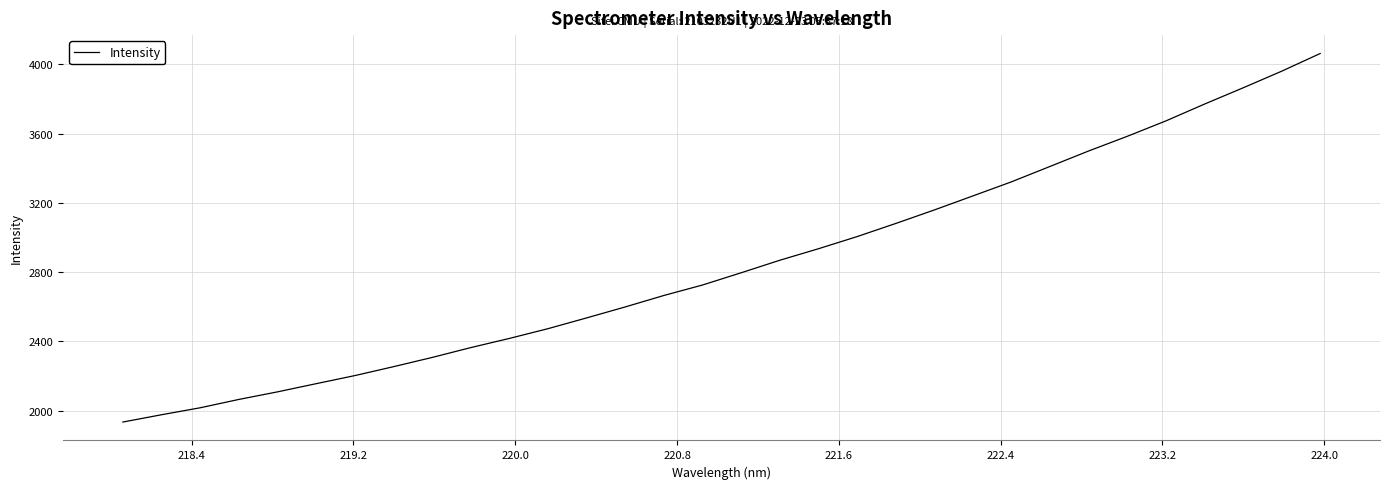

What is the minimum value shown in the chart?

1934.6